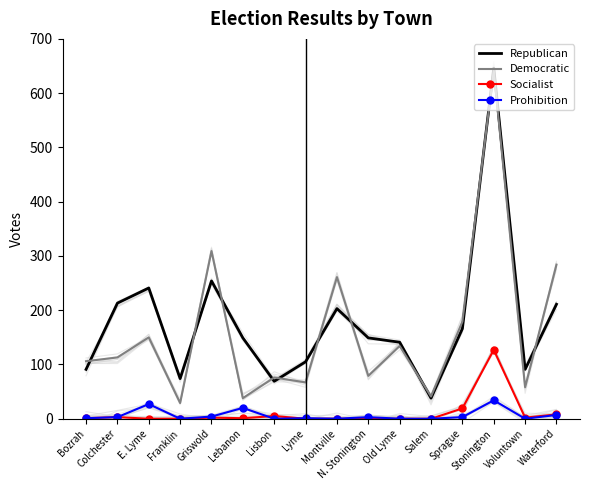

What is the difference between the maximum and minimum values in the Democratic series?

613